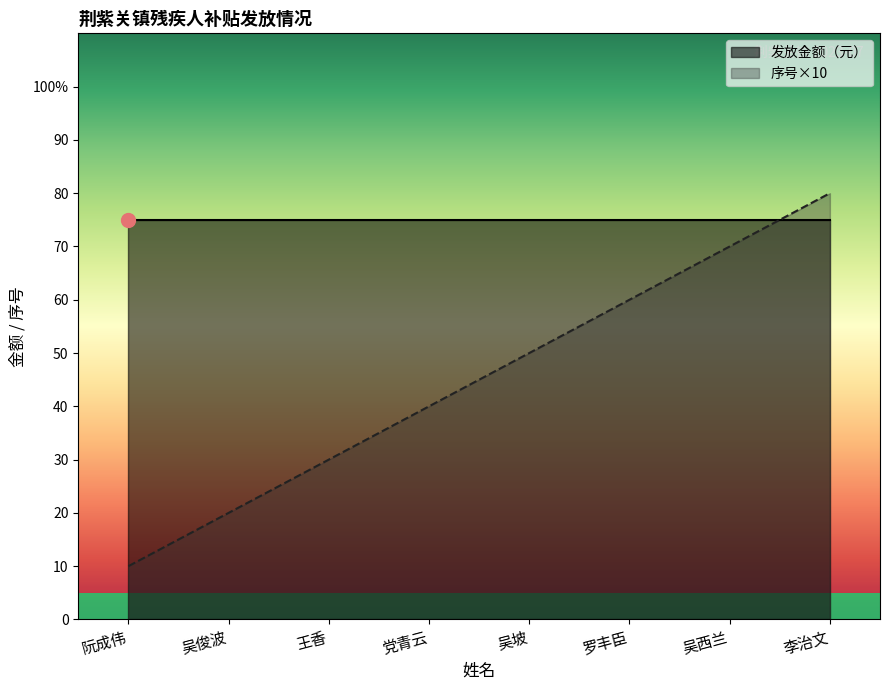

Rank the categories by value from highest to lowest.

李治文, 吴西兰, 罗丰臣, 吴坡, 党青云, 王香, 吴俊波, 阮成伟